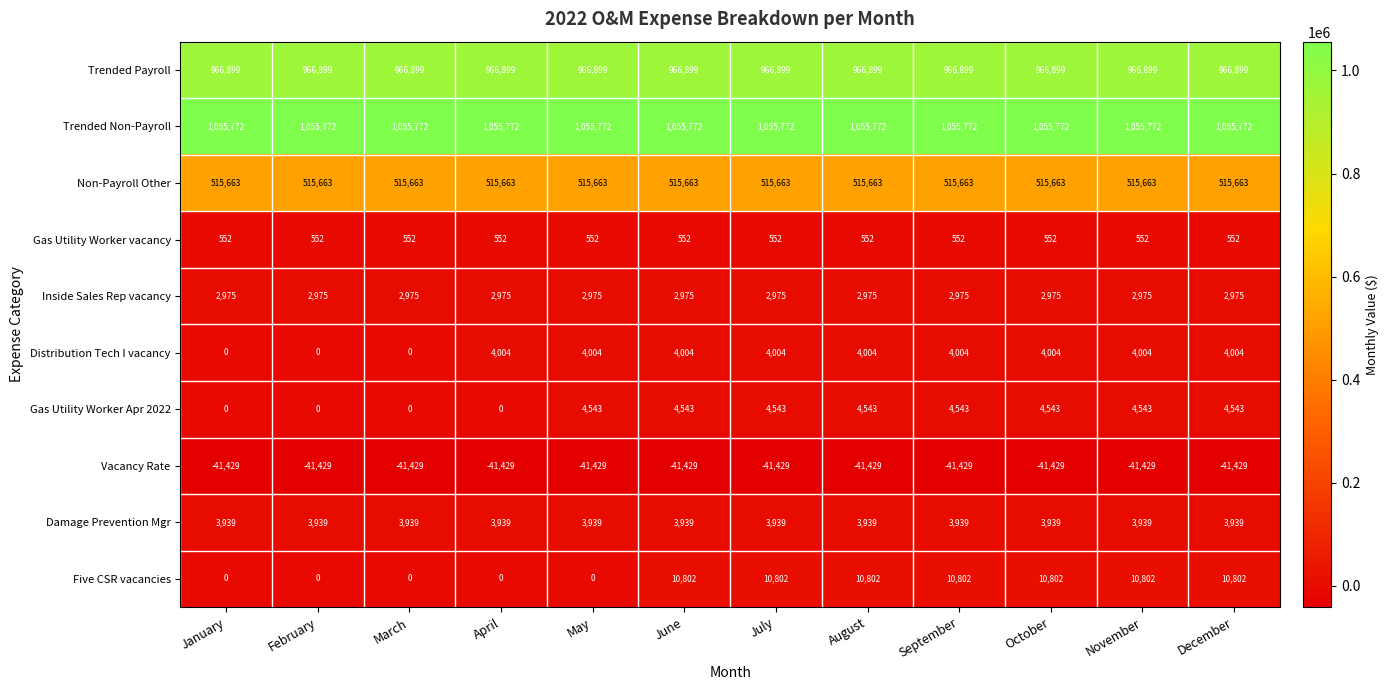

The Gas Utility Worker Apr 2022 series shows 4543 at June. True or false?

True